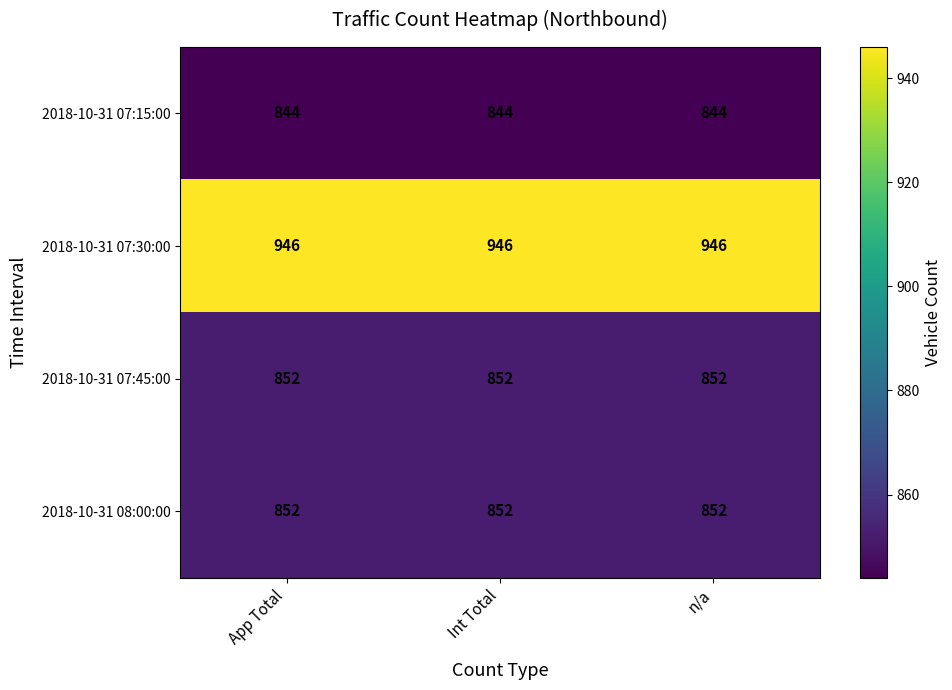

What is the greatest value displayed?

946